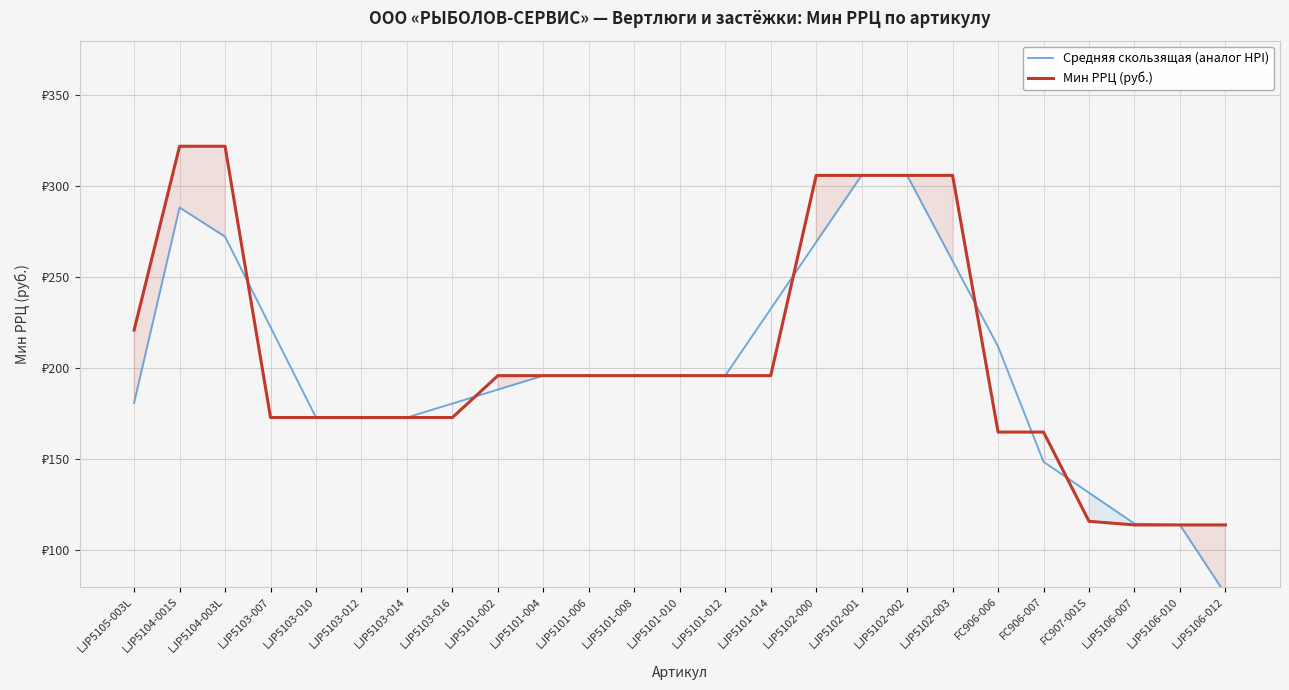

Rank the series by their maximum value, from highest to lowest.

Мин РРЦ (руб.), Средняя скользящая (аналог HPI)